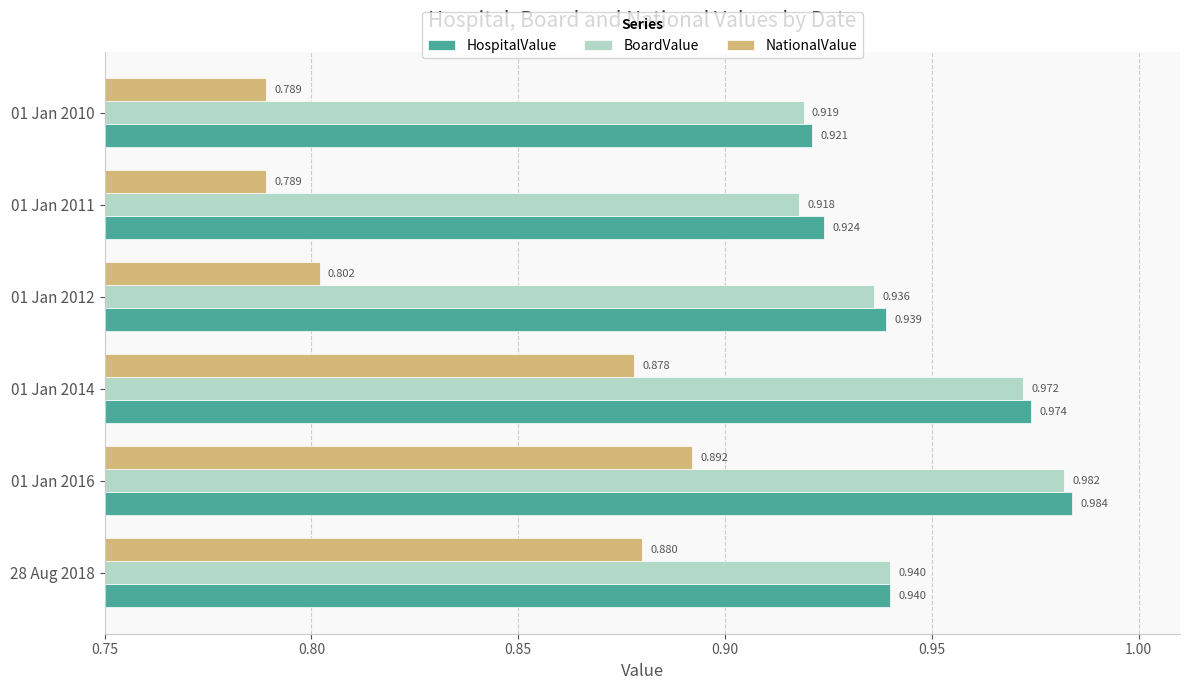

At 01 Jan 2010, list the series in order from smallest to largest.

NationalValue, BoardValue, HospitalValue